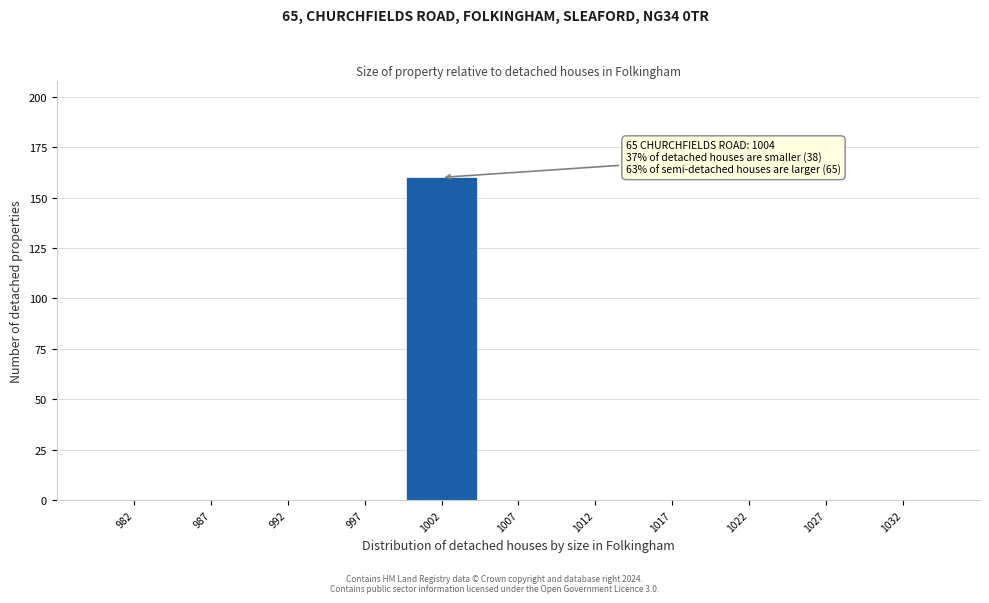

Over which range of the x-axis is the bar tallest?

1000 to 1005